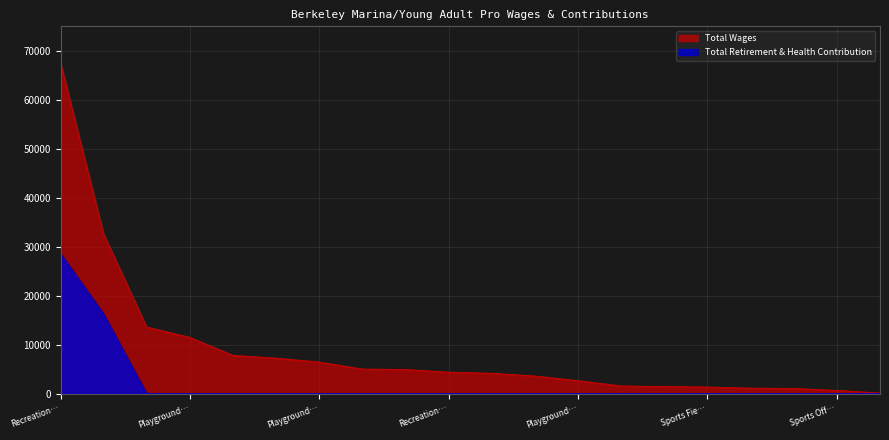

How many categories are shown in the chart?

20